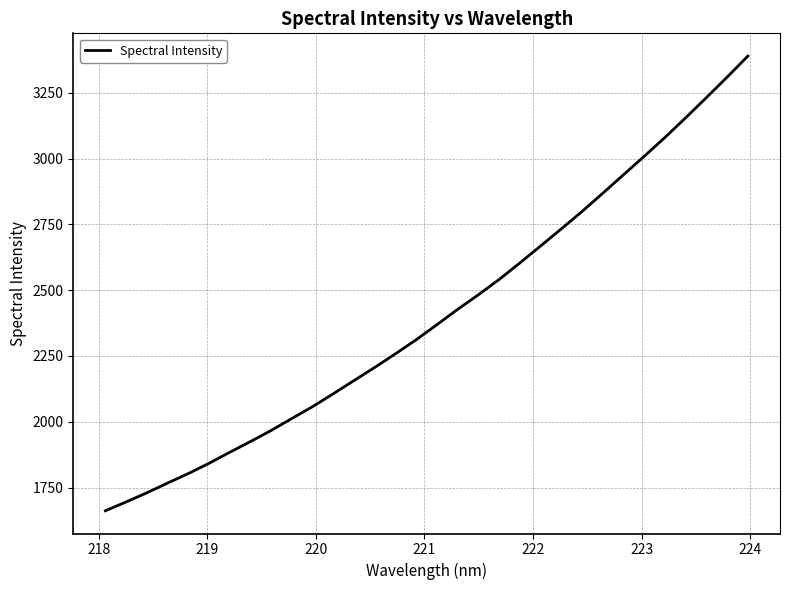

What is the difference between the maximum and minimum values?

1728.2